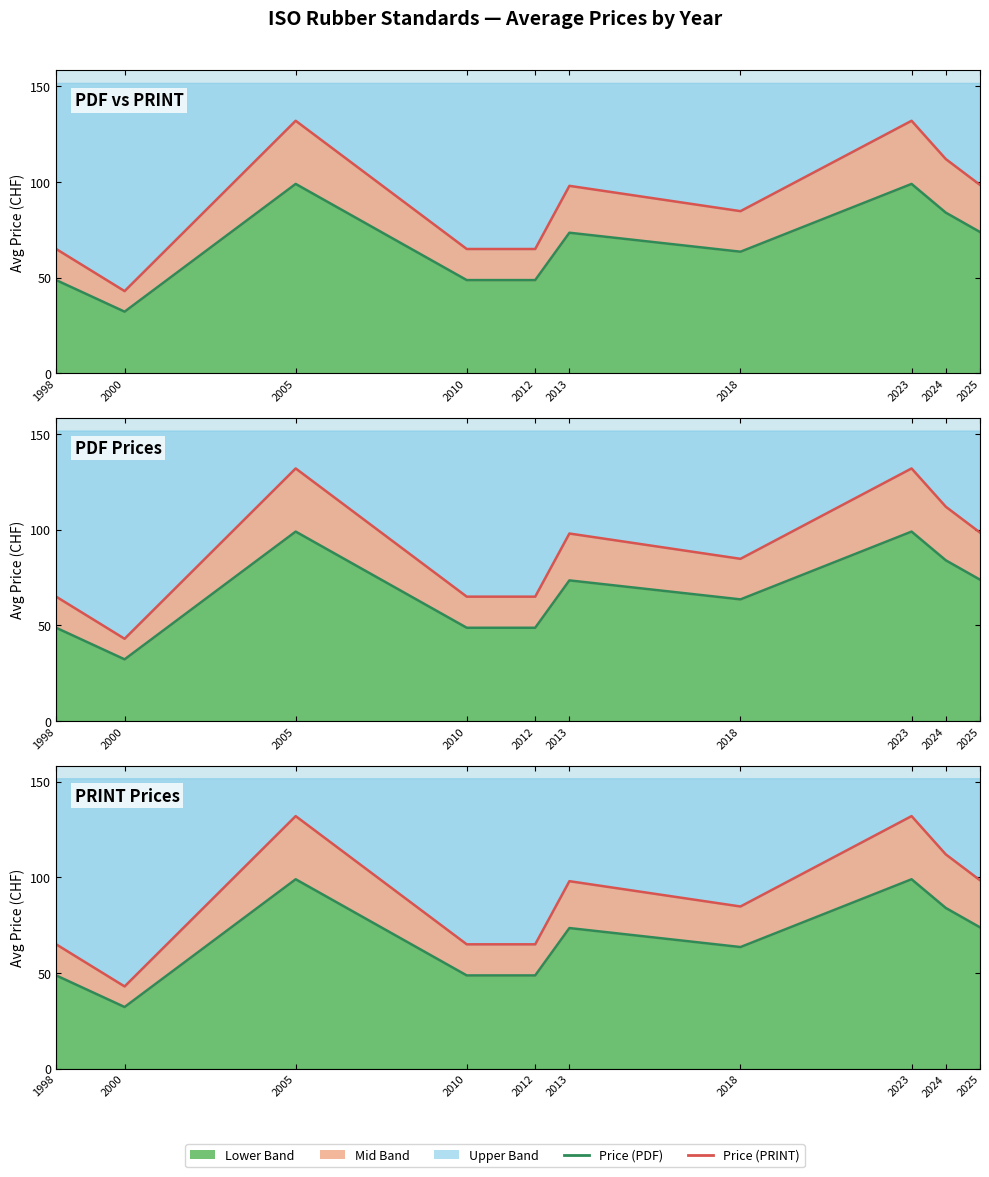

What is the sum of the Price (PRINT) values at 2013 and 2018?

182.8